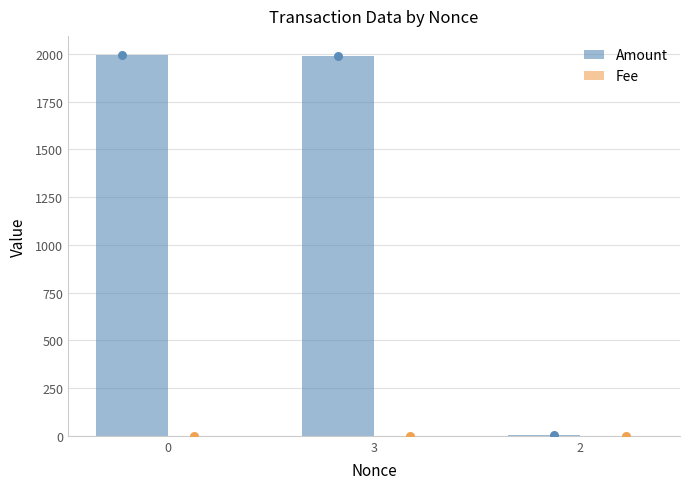

At how many categories does at least one series exceed 817?

2